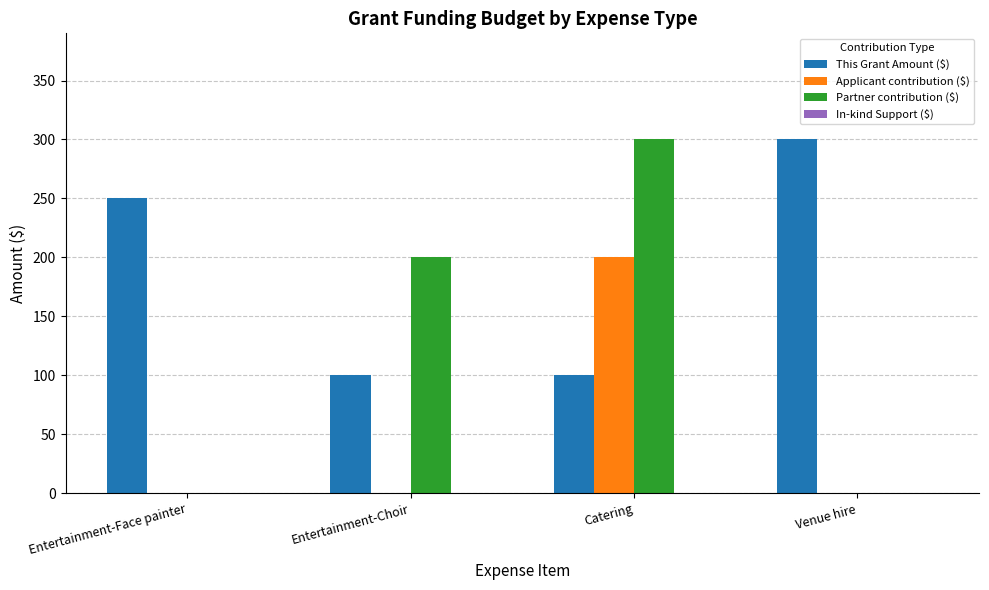

At which label does Partner contribution ($) reach its peak?

Catering